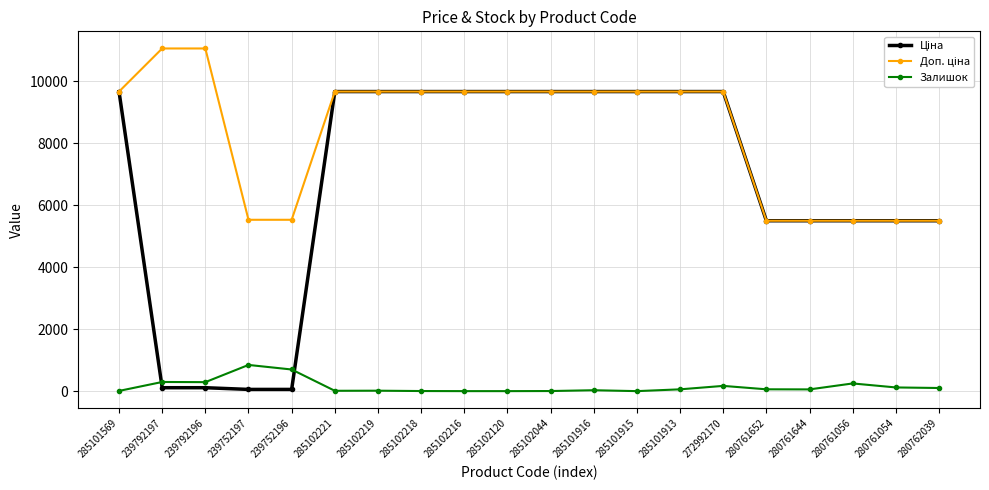

At how many categories does at least one series exceed 5261?

20